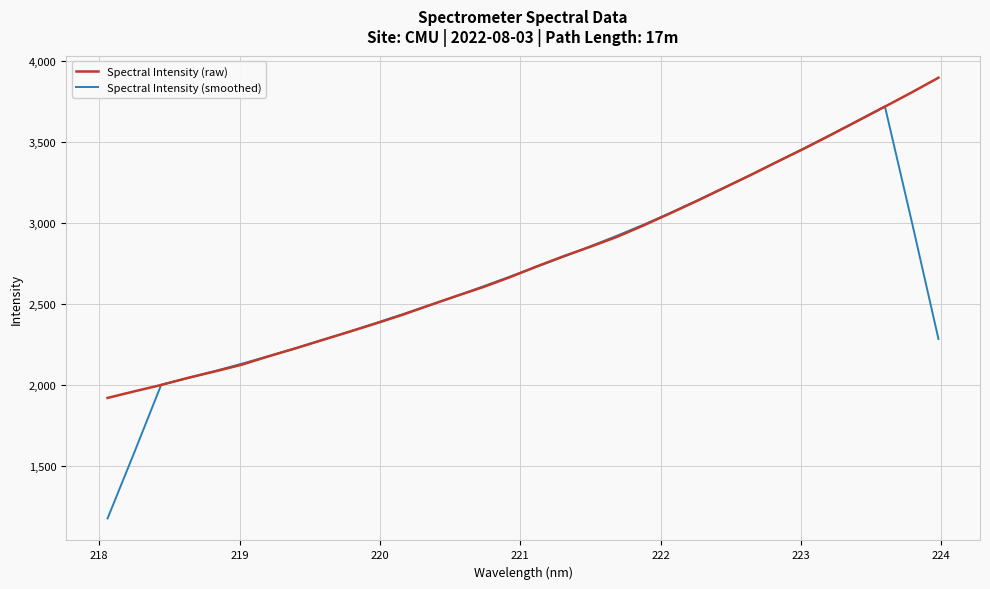

List the series in order of their peak value, highest first.

Spectral Intensity (raw), Spectral Intensity (smoothed)